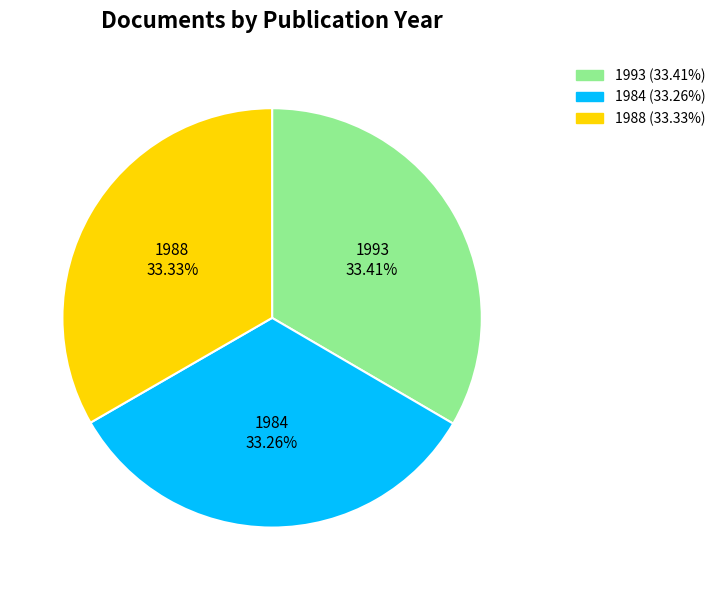

What percentage is the 1993 slice, to the nearest percent?

33%